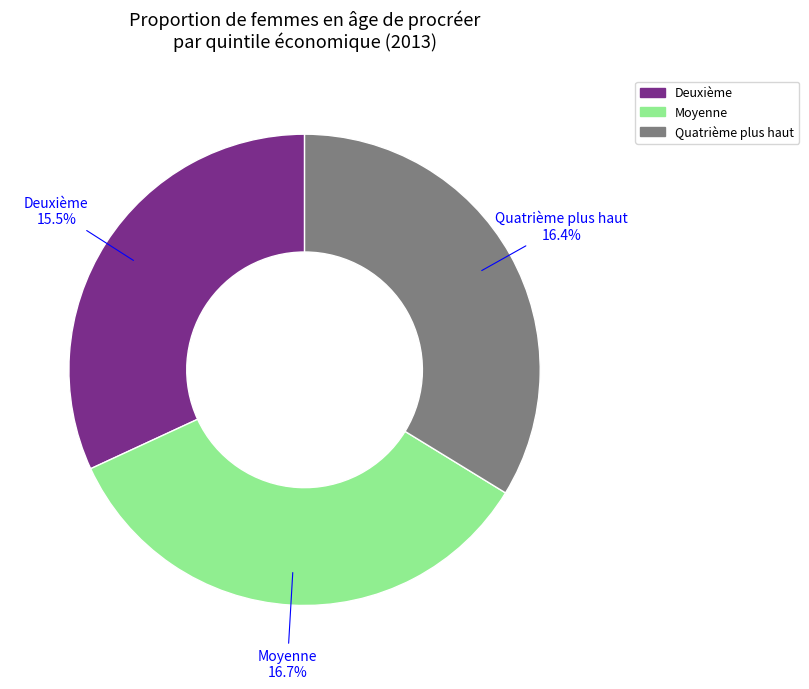

Combined, what portion of the pie is Quatrième plus haut and Moyenne?

68.1%